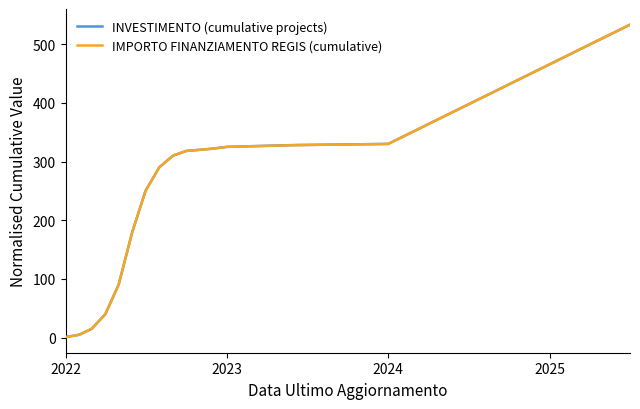

What is the maximum value shown in the chart?

533.1